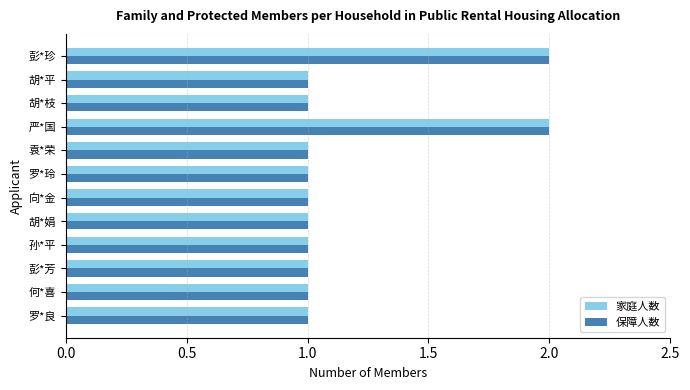

What is the difference between the maximum and minimum values in the 保障人数 series?

1